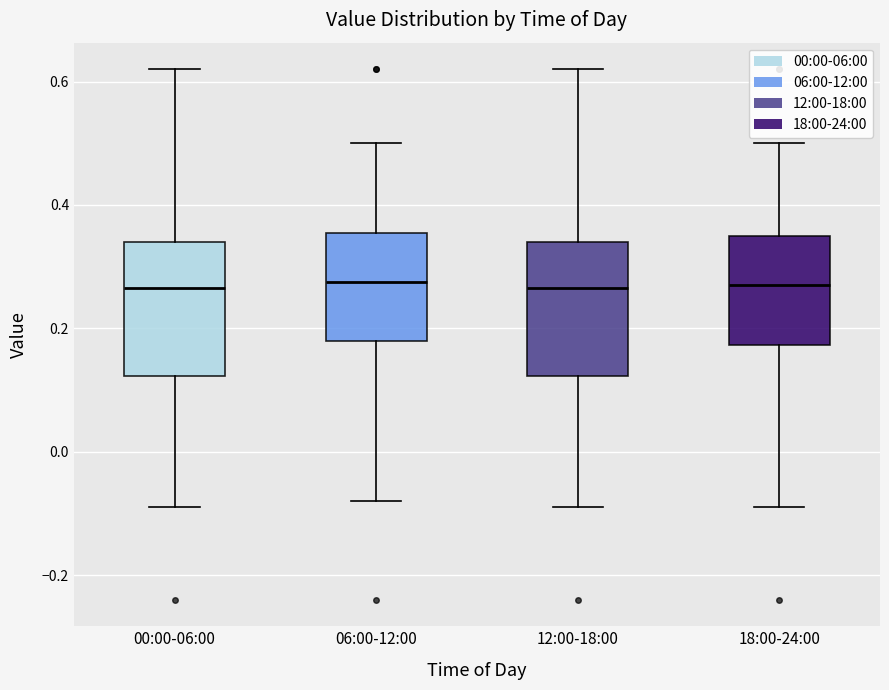

Reading left to right, read every box against the y-axis: the position of its median line, the range the box covers, and the ends of its whiskers. The values are not printed on the chart, so give them approximately, as read against the axis.

00:00-06:00: median 0.26, box 0.12 to 0.34, whiskers -0.08 to 0.62
06:00-12:00: median 0.28, box 0.18 to 0.36, whiskers -0.08 to 0.50
12:00-18:00: median 0.26, box 0.12 to 0.34, whiskers -0.08 to 0.62
18:00-24:00: median 0.28, box 0.18 to 0.36, whiskers -0.08 to 0.50